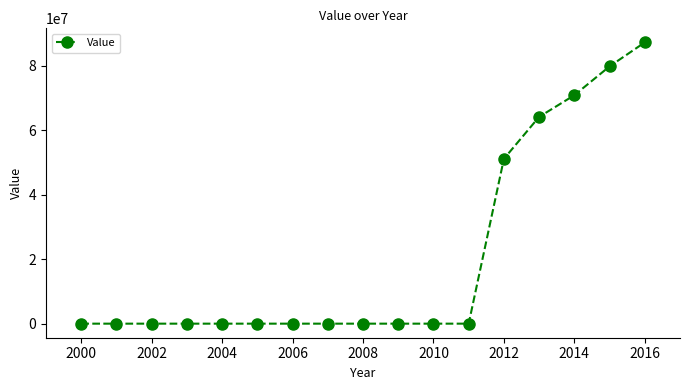

What is the difference between the maximum and minimum values?

87276000